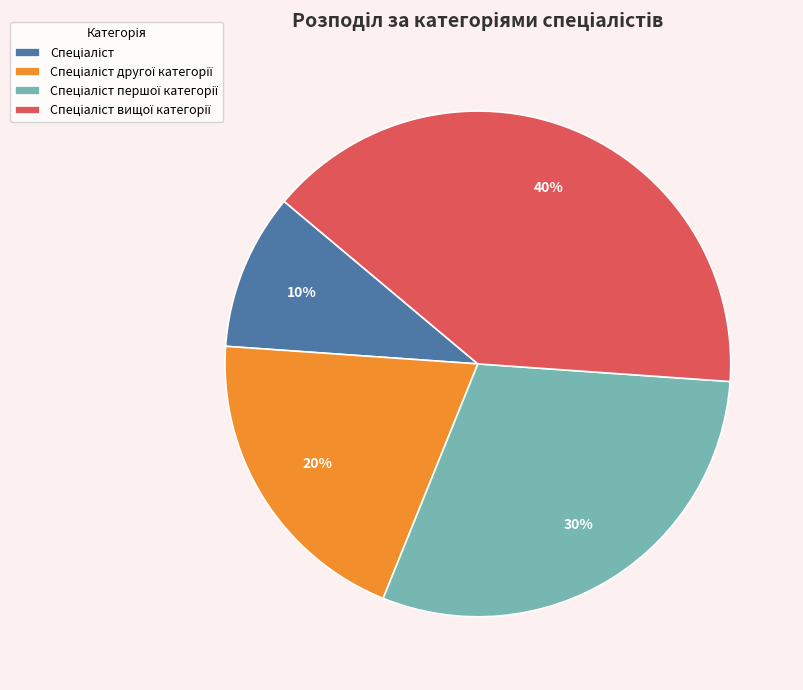

How many segments does this pie chart have?

4